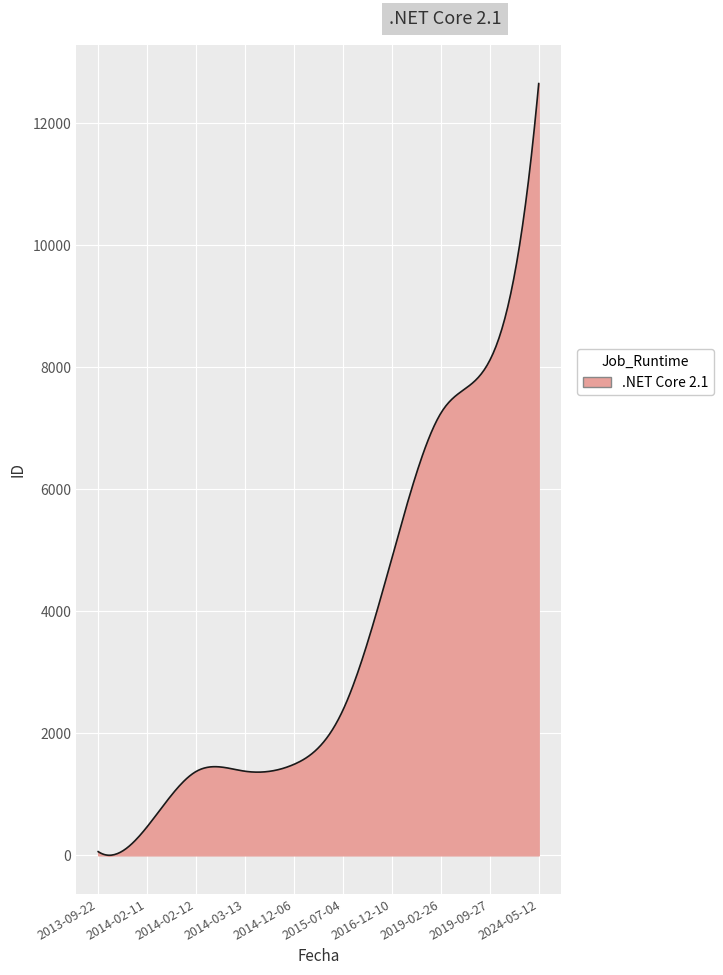

How many lines are shown in the chart?

1